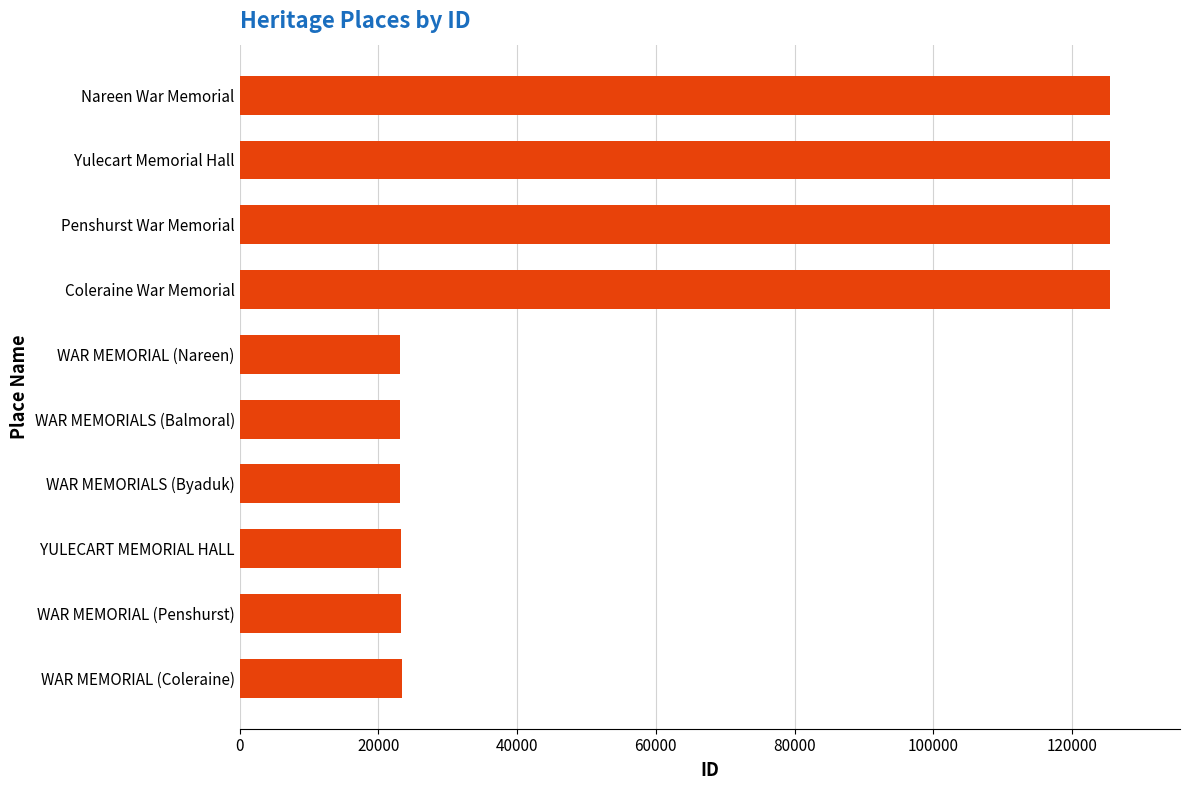

Approximately how many times larger is the value at Penshurst War Memorial compared to Nareen War Memorial?

1.0